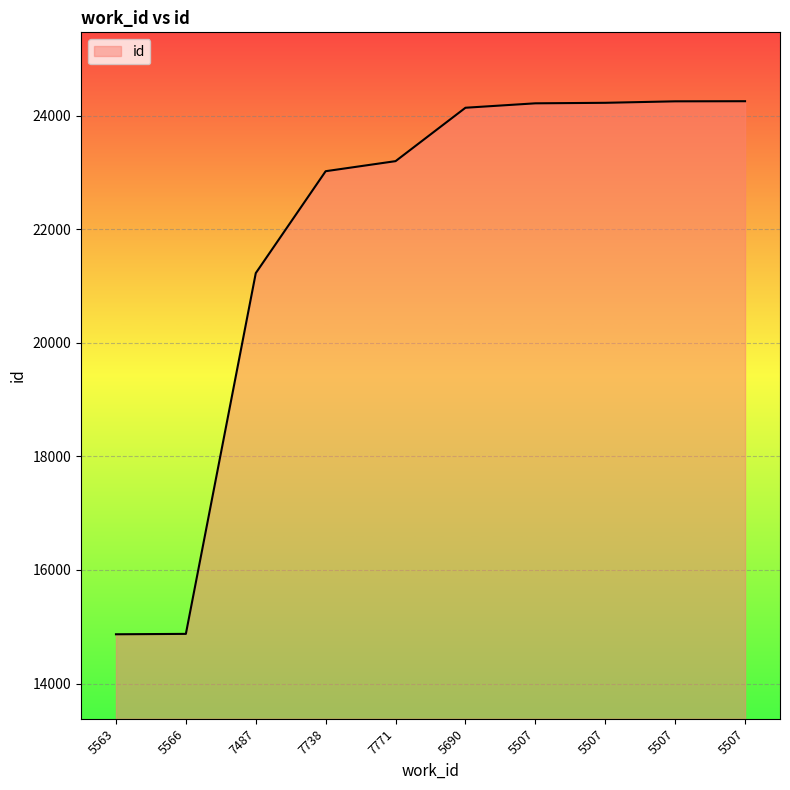

Does the chart display data point markers on the line(s)?

No